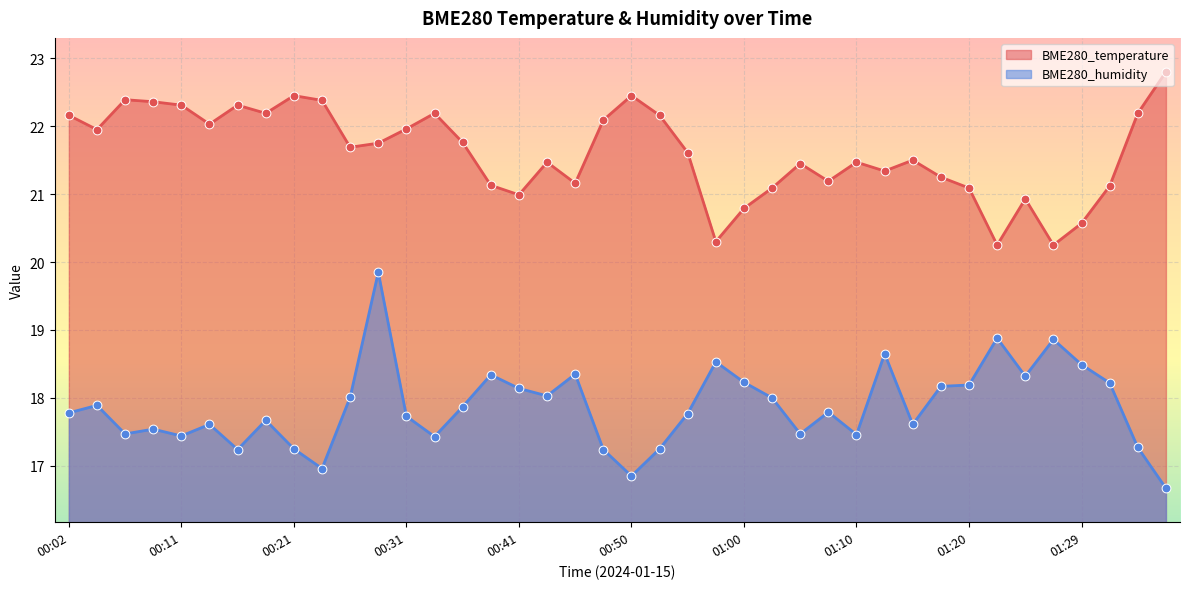

Is the value of BME280_temperature at 00:07 greater than the value of BME280_humidity at 01:08?

Yes